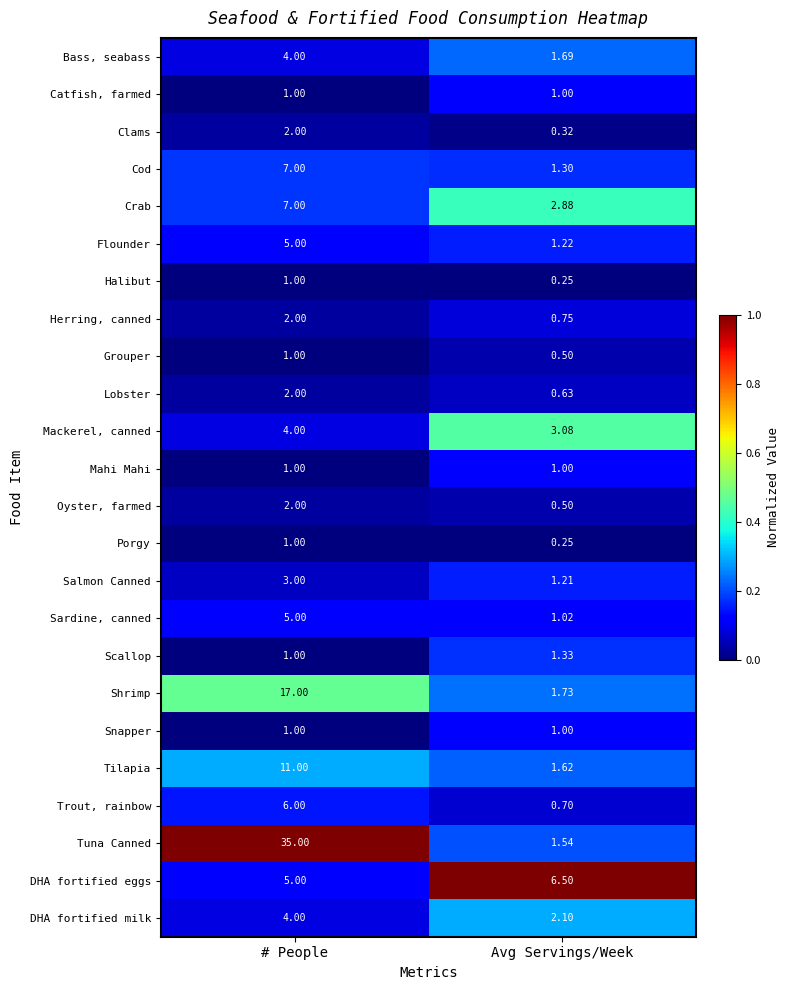

What is the total value across all series at # People?

128.0